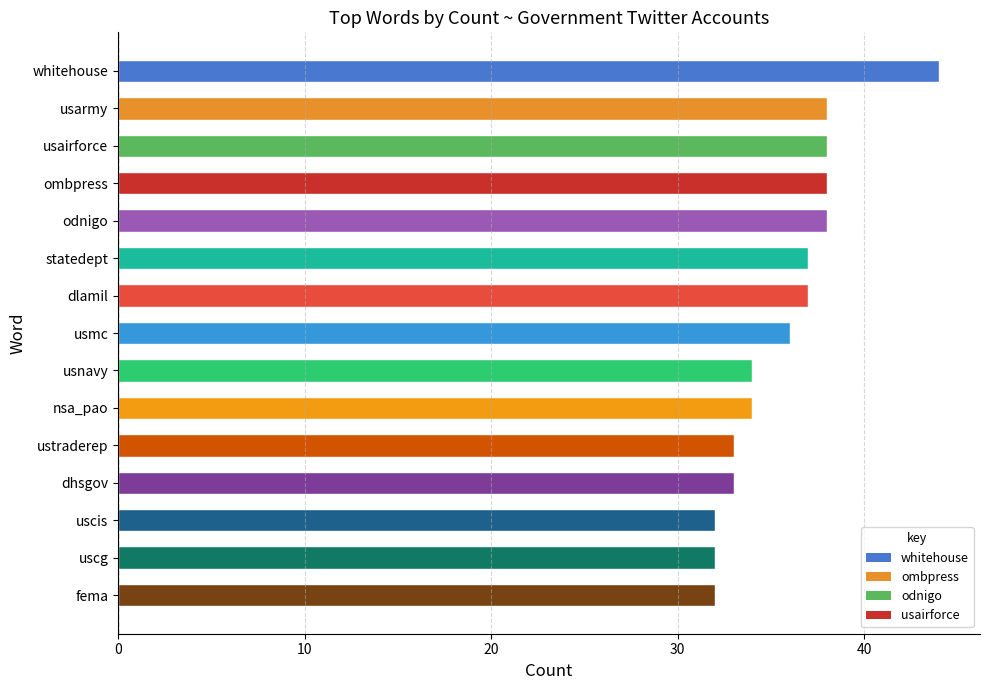

At which category does the chart reach its peak across all series?

whitehouse